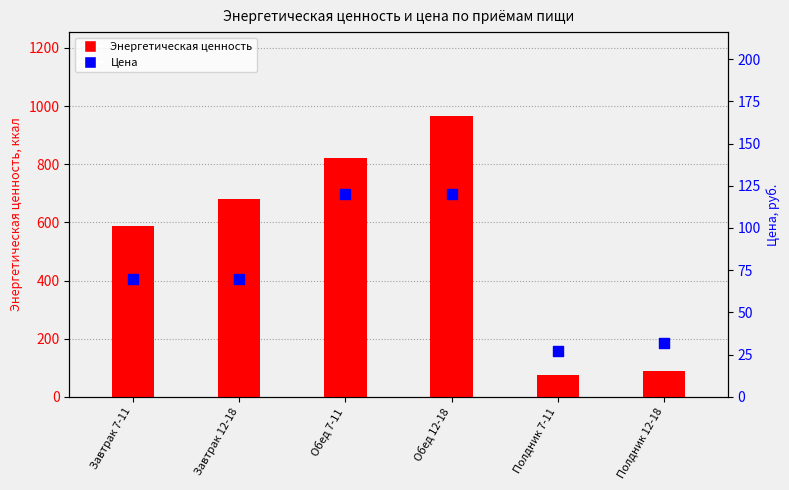

At how many categories does at least one series exceed 946?

1